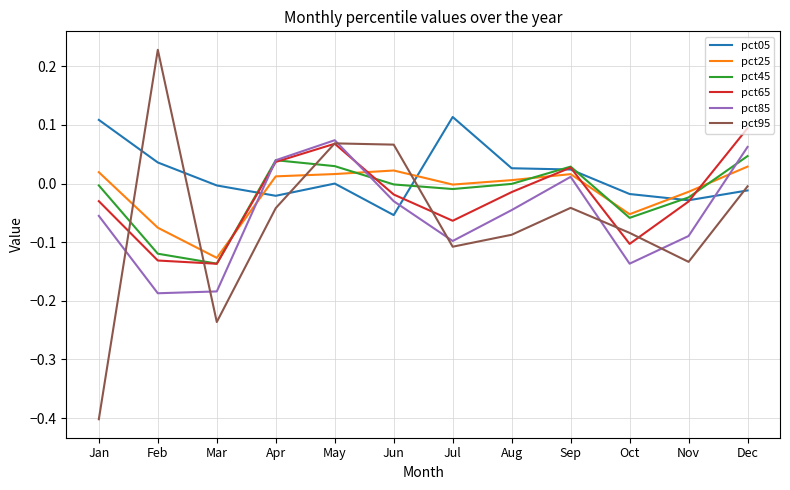

At which category does pct65 reach its first local valley?

Mar